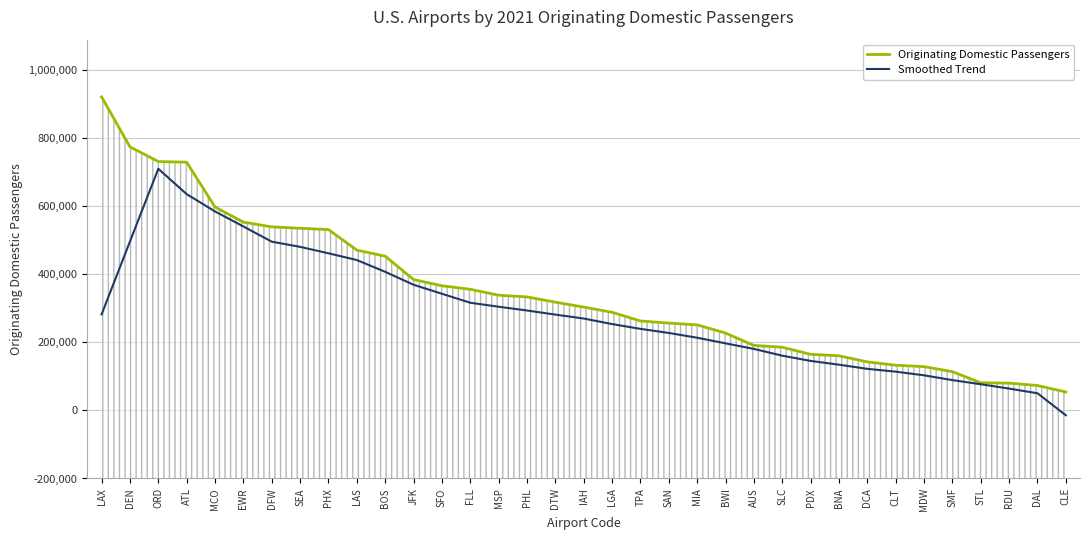

True or false: Originating Domestic Passengers has more than 1 interior local peaks.

False